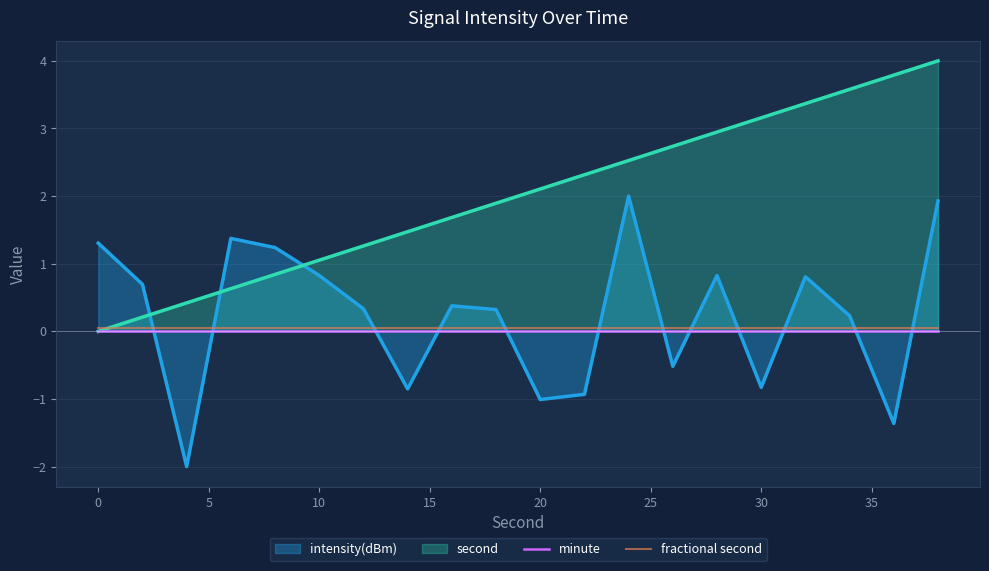

The value of second at 0 is -2.0. True or false?

False